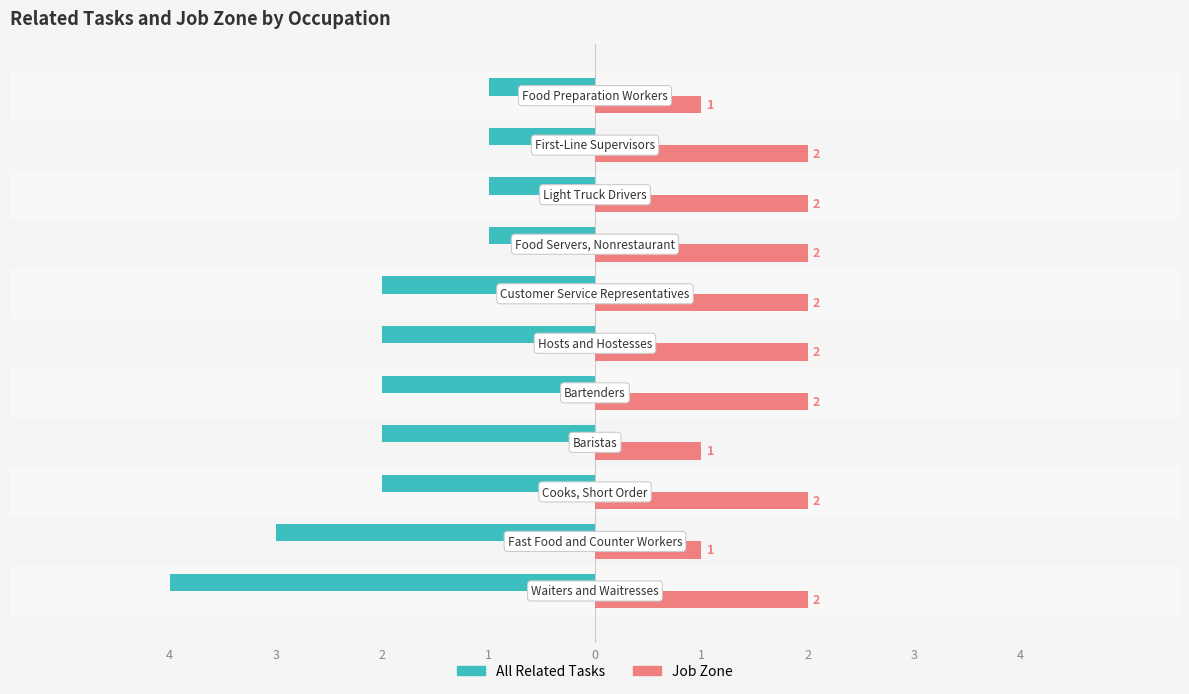

What are all the series names shown in the legend?

All Related Tasks, Job Zone